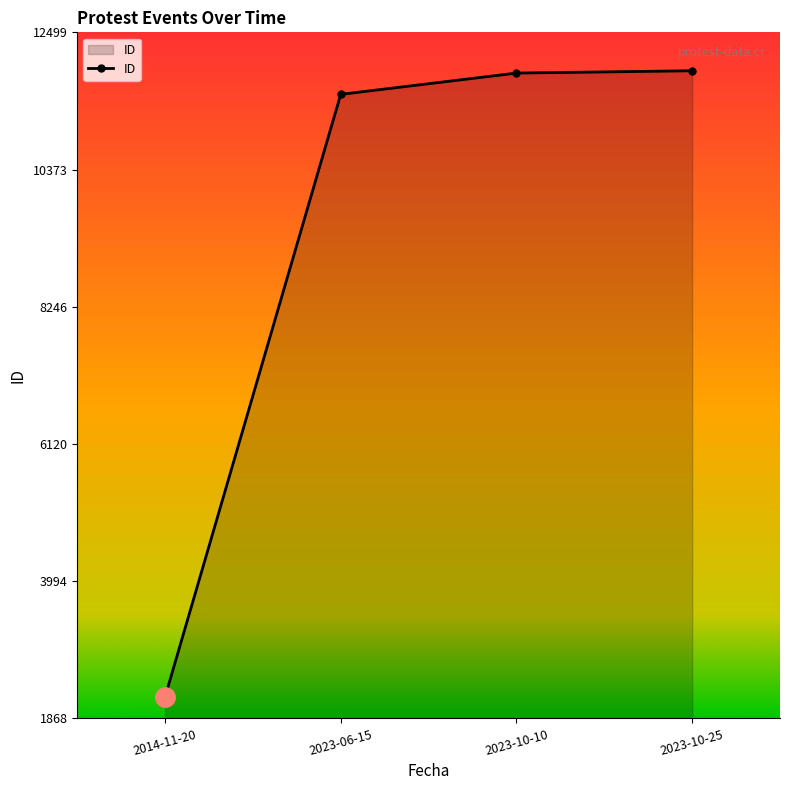

Read the value at 2023-10-25, to the nearest 10.

11900